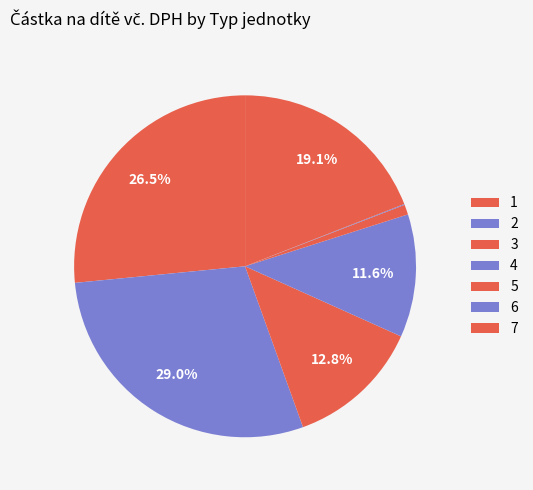

To the nearest percent, what is the difference between the 6 and 2 slice percentages?

29%